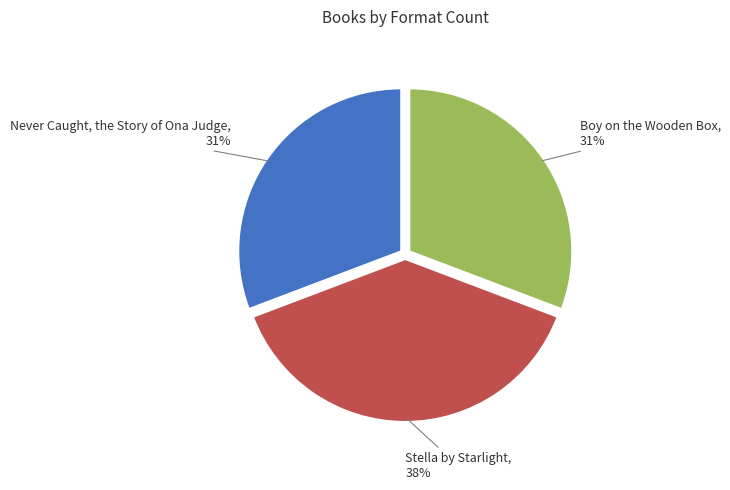

What is the largest slice in the pie chart?

Stella by Starlight